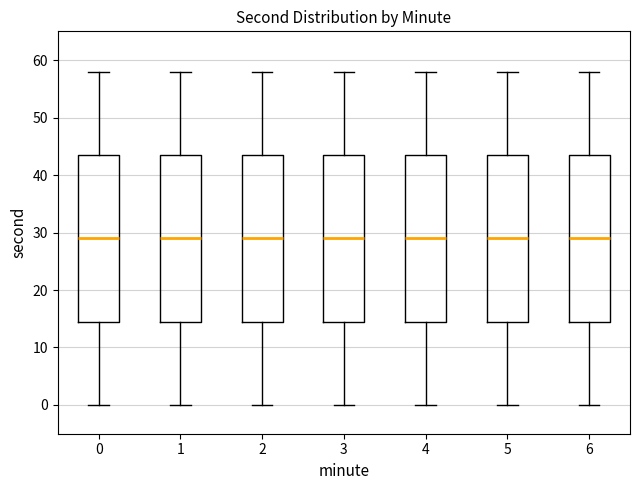

Reading left to right, read every box against the y-axis: the position of its median line, the range the box covers, and the ends of its whiskers. The values are not printed on the chart, so give them approximately, as read against the axis.

0: median 29, box 15 to 44, whiskers 0 to 58
1: median 29, box 15 to 44, whiskers 0 to 58
2: median 29, box 15 to 44, whiskers 0 to 58
3: median 29, box 15 to 44, whiskers 0 to 58
4: median 29, box 15 to 44, whiskers 0 to 58
5: median 29, box 15 to 44, whiskers 0 to 58
6: median 29, box 15 to 44, whiskers 0 to 58